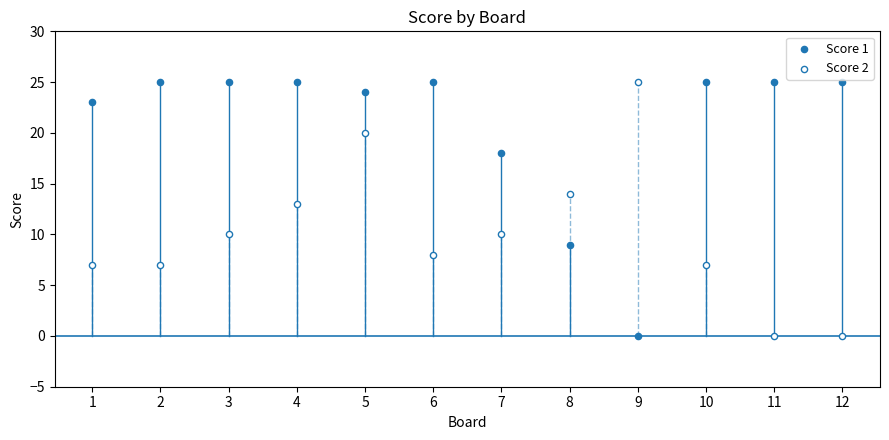

What are all the series names shown in the legend?

Score 1, Score 2